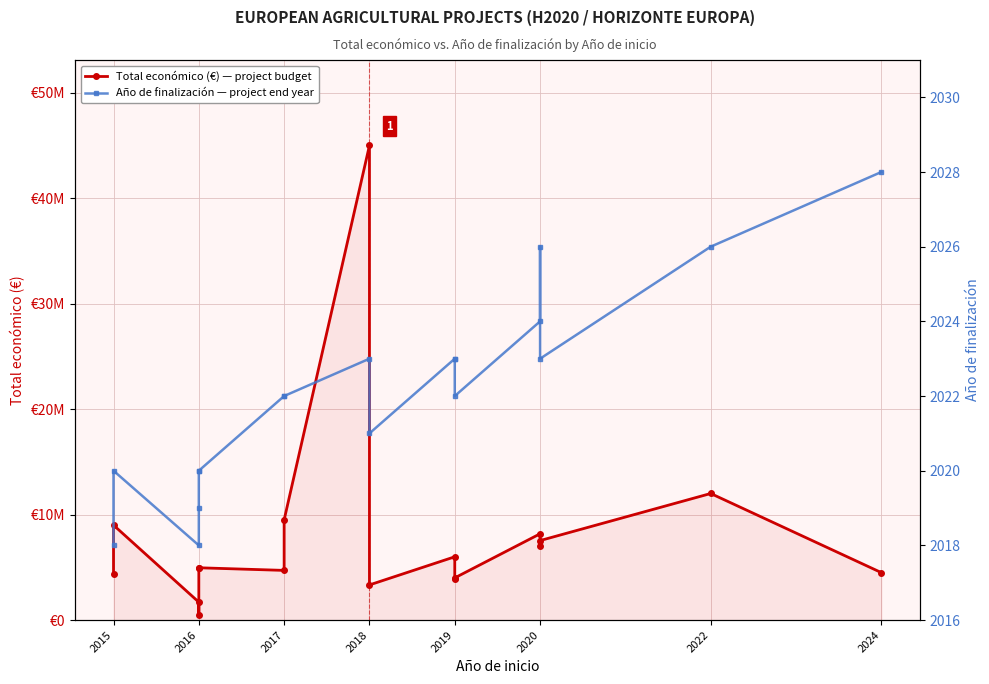

What are all the series names shown in the legend?

Total económico (€), Año de finalización